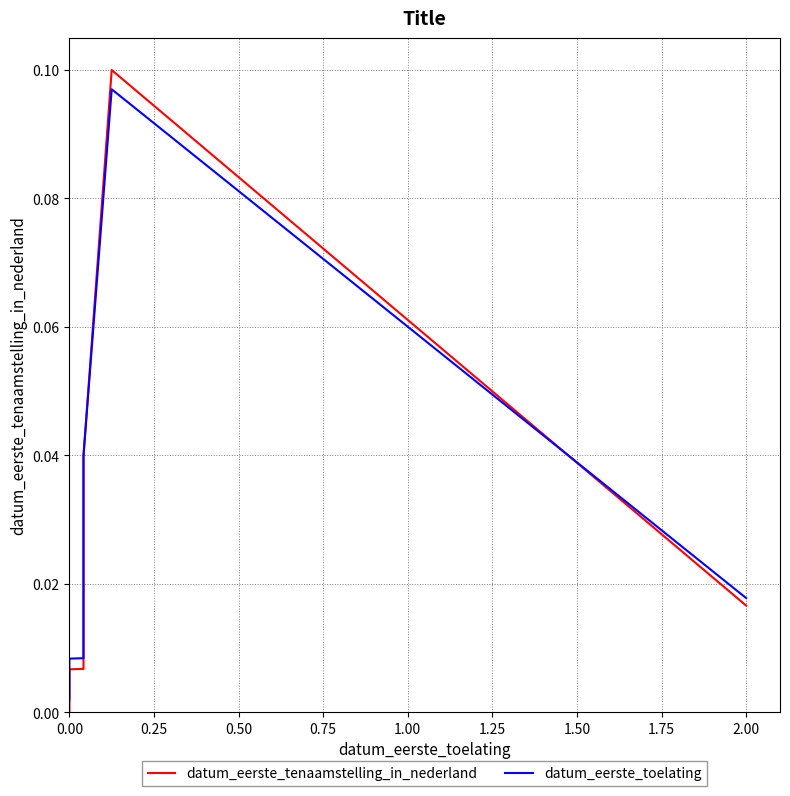

True or false: datum_eerste_tenaamstelling_in_nederland has more than 1 interior local peaks.

False